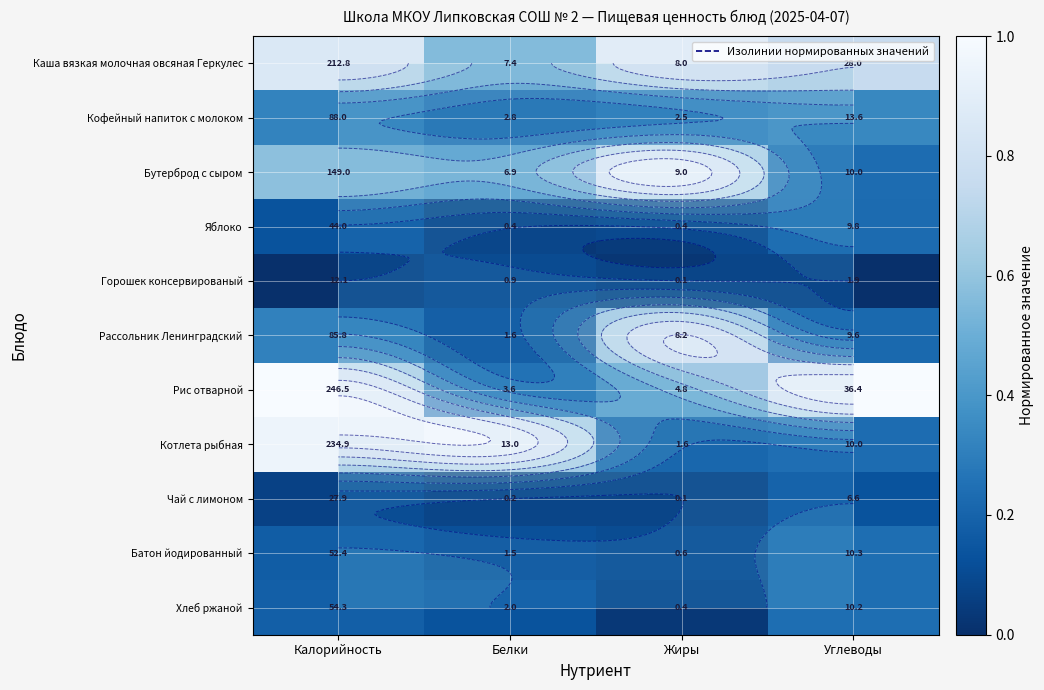

Is it true that Батон йодированный equals 0.1 at Белки?

True